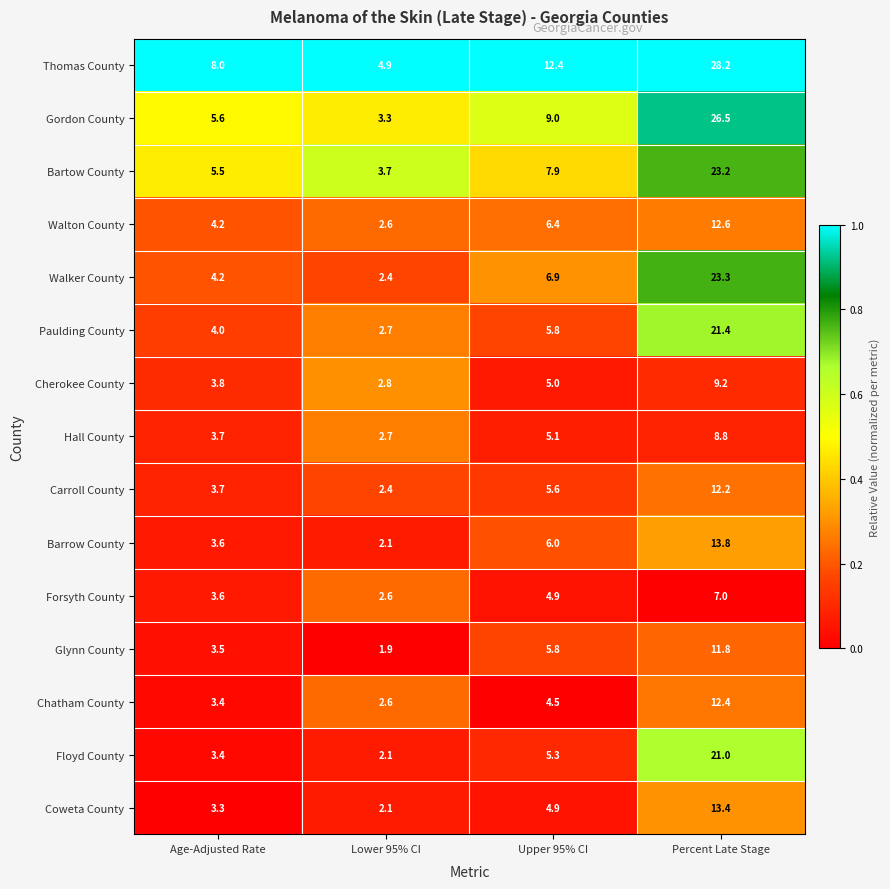

Which series has the widest spread of values?

Thomas County